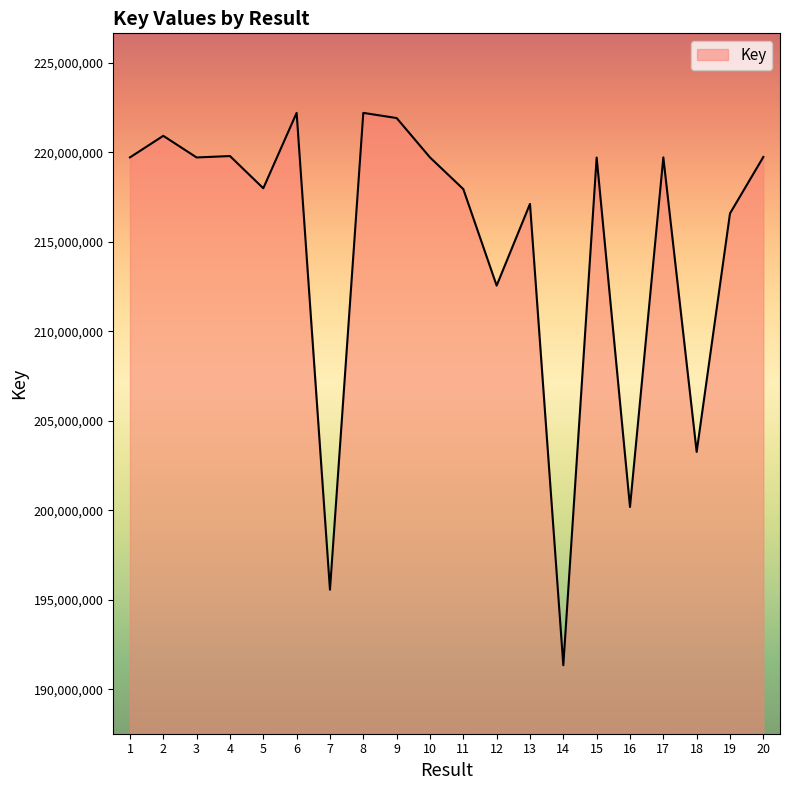

Which category has the lowest value across all series?

14